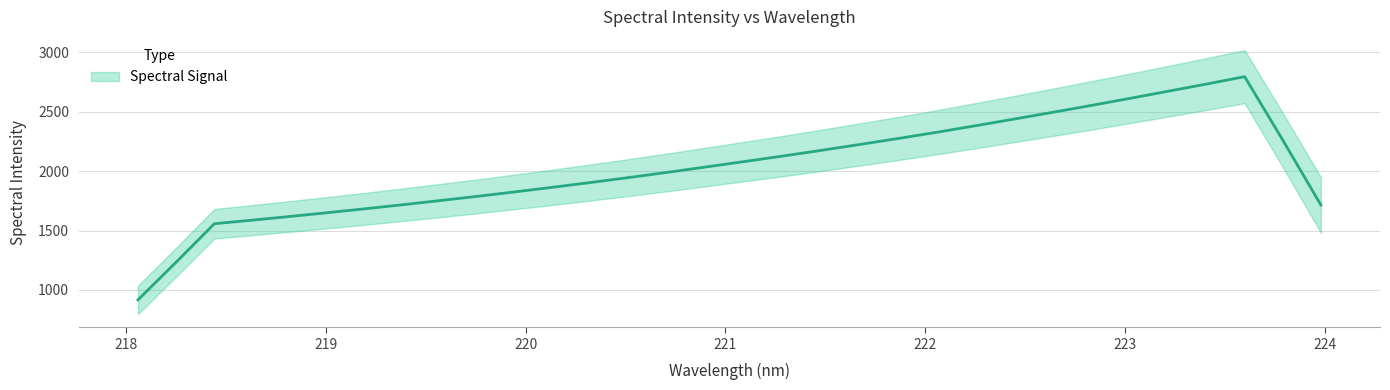

Where does the data first go above 2084?

221.1174